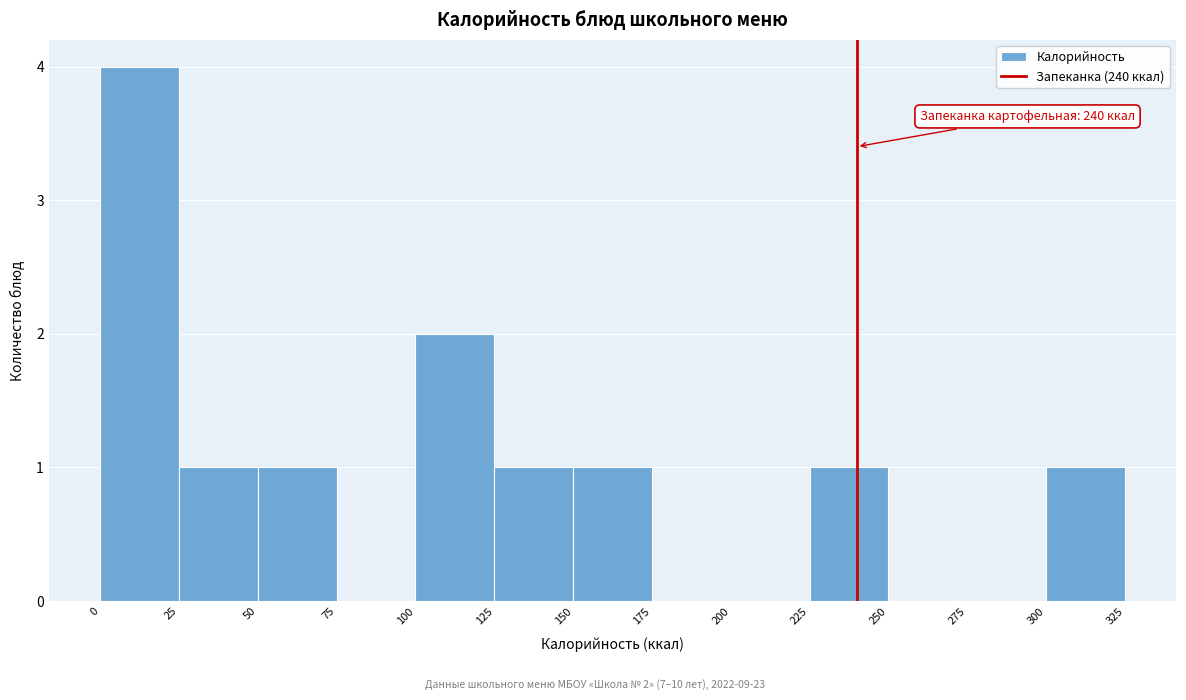

Which range on the x-axis has the tallest bar?

0 to 25